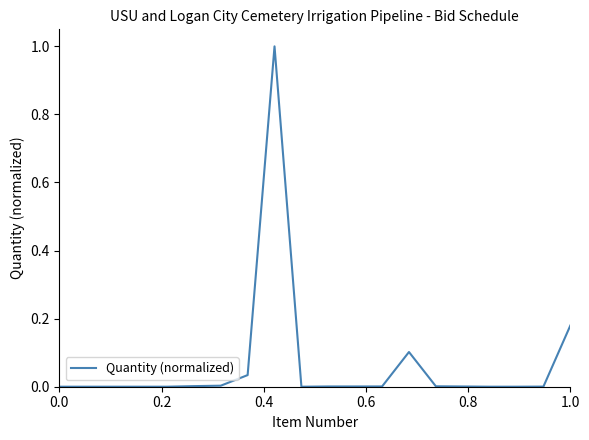

What is the difference between the maximum and minimum values?

1.0